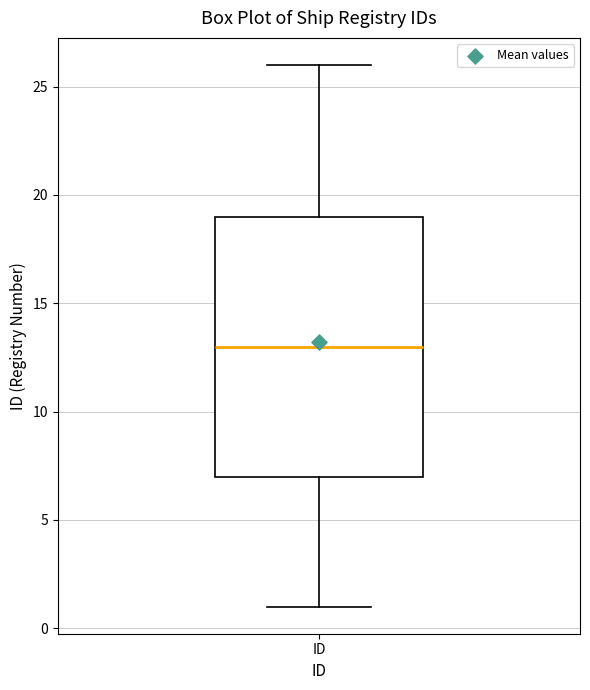

Where does the lower whisker of the box for ID end on the y-axis? The values are not printed on the chart, so give them approximately, as read against the axis.

1